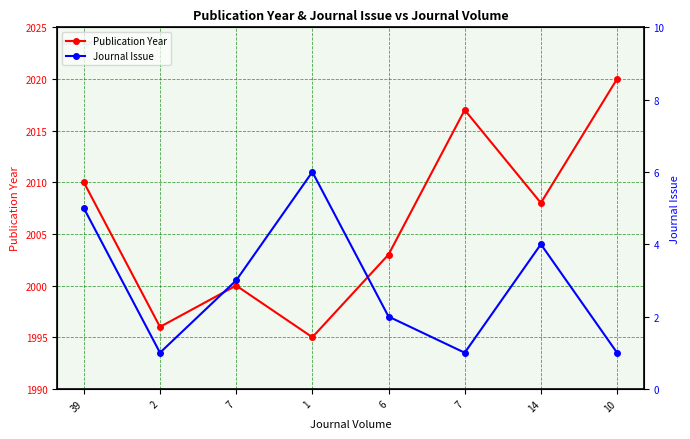

Reading left to right, transcribe all the data shown in this chart.

Publication Year: 39=2010	2=1996	7=2000	1=1995	6=2003	7=2017	14=2008	10=2020
Journal Issue: 39=5	2=1	7=3	1=6	6=2	7=1	14=4	10=1